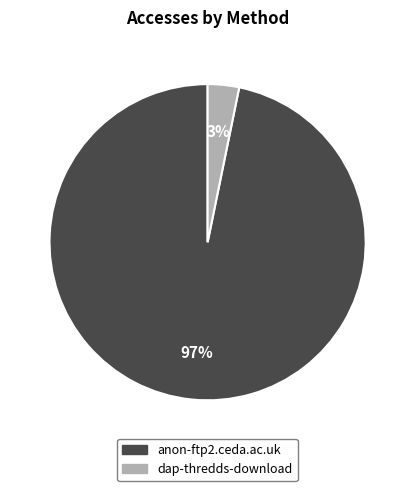

To the nearest percent, what is the difference between the largest and smallest slice percentages?

94%